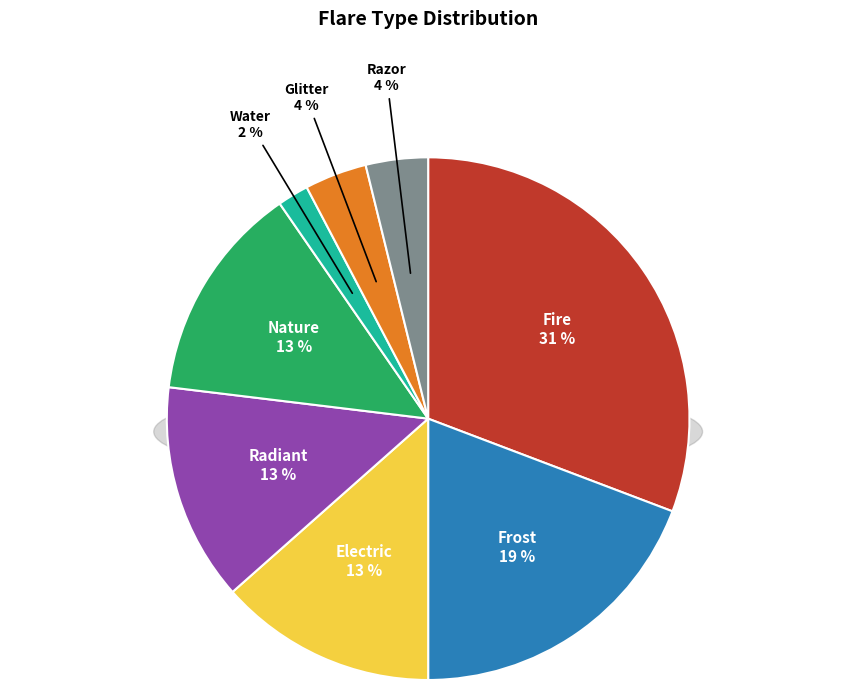

What percentage is NOT represented by Water?

98.1%